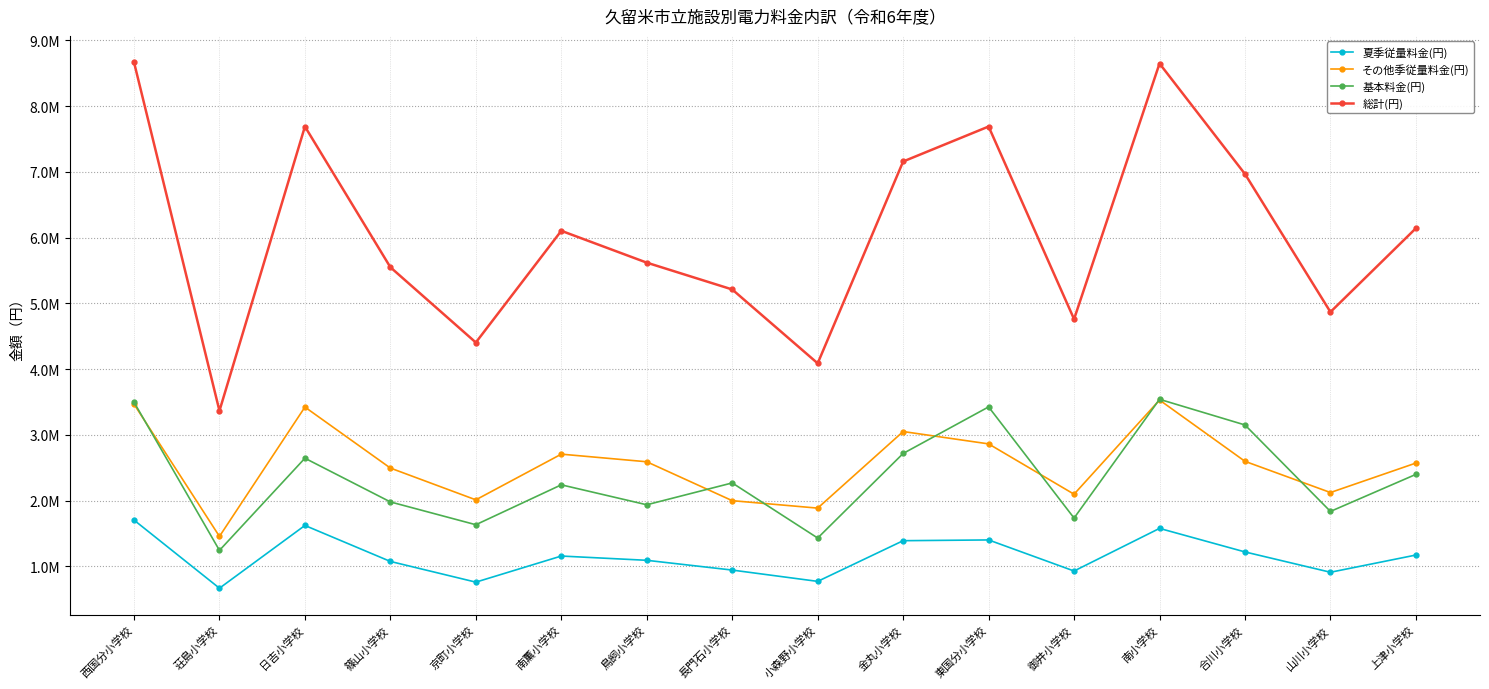

What is the difference between the 基本料金(円) values at 西国分小学校 and 上津小学校?

1098287.9